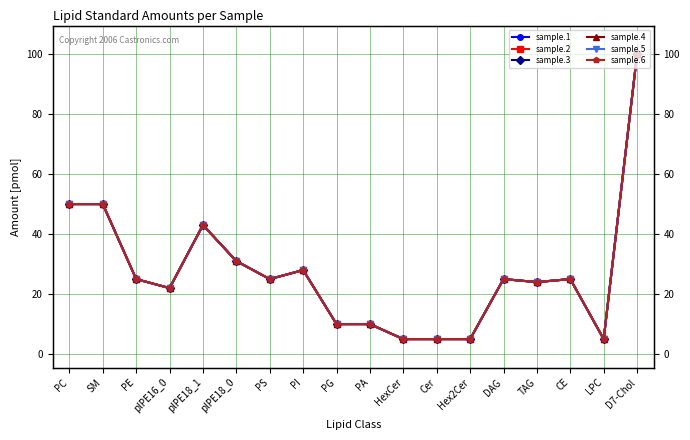

How many interior local valleys does the sample.1 series have?

4